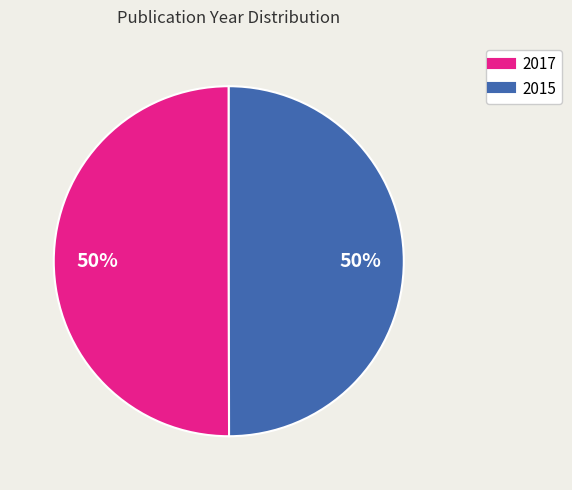

How many segments does this pie chart have?

2